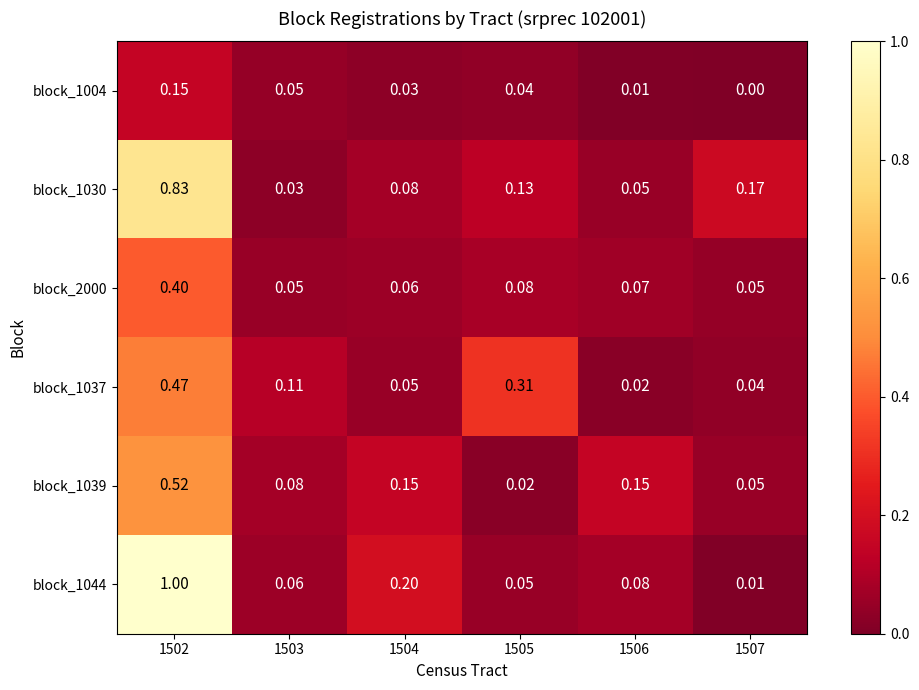

Is the value of block_1044 at 1507 greater than the value of block_1030 at 1504?

No